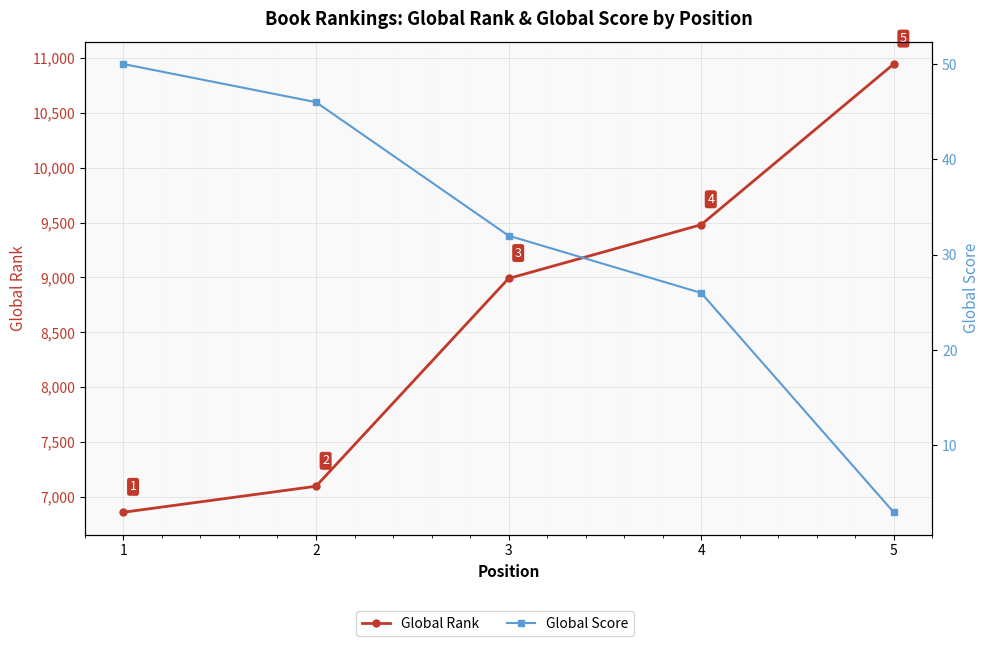

What is the value of the Global Rank point at the 1st from the left?

6860